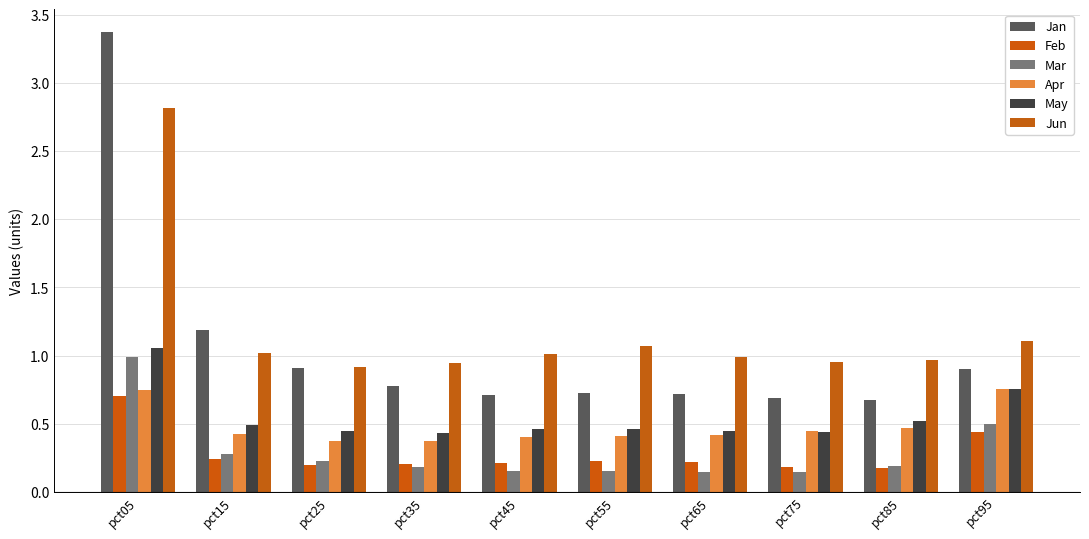

True or false: Mar has a value of 0.0 at pct65.

False